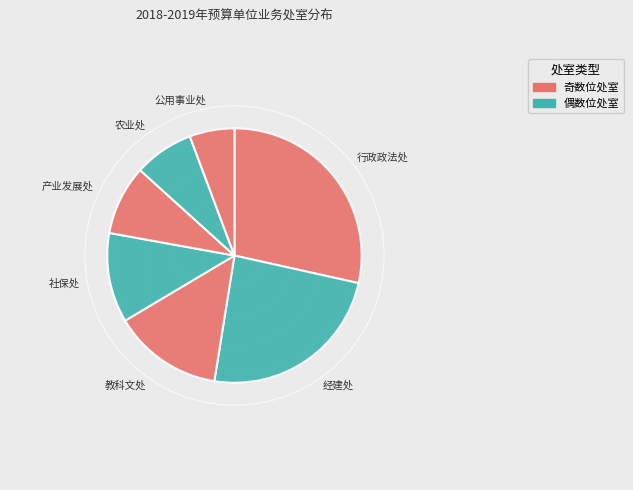

How many segments does this pie chart have?

7